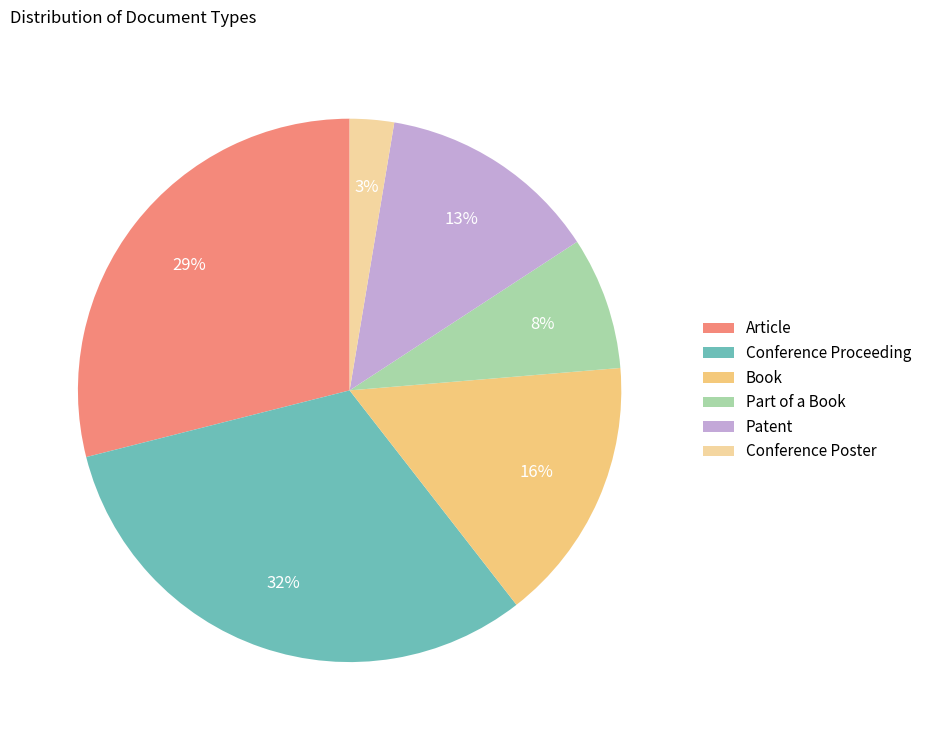

Combined, do Conference Proceeding and Part of a Book account for over 50%?

No